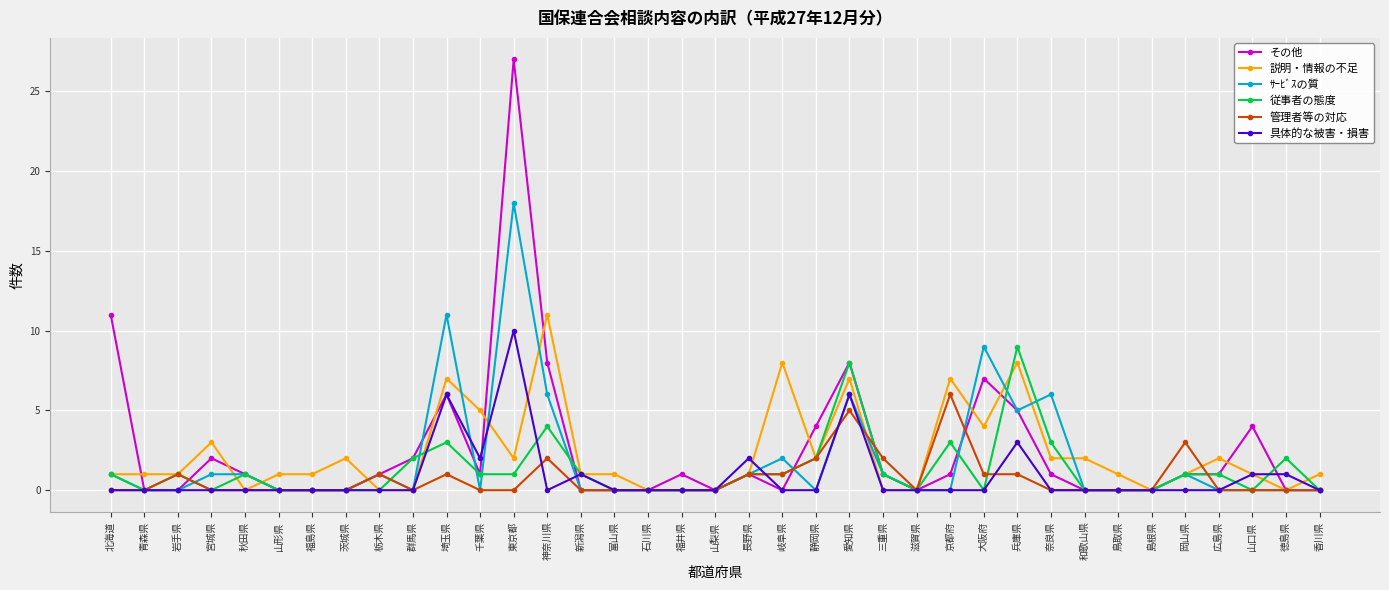

How many categories are shown in the chart?

37